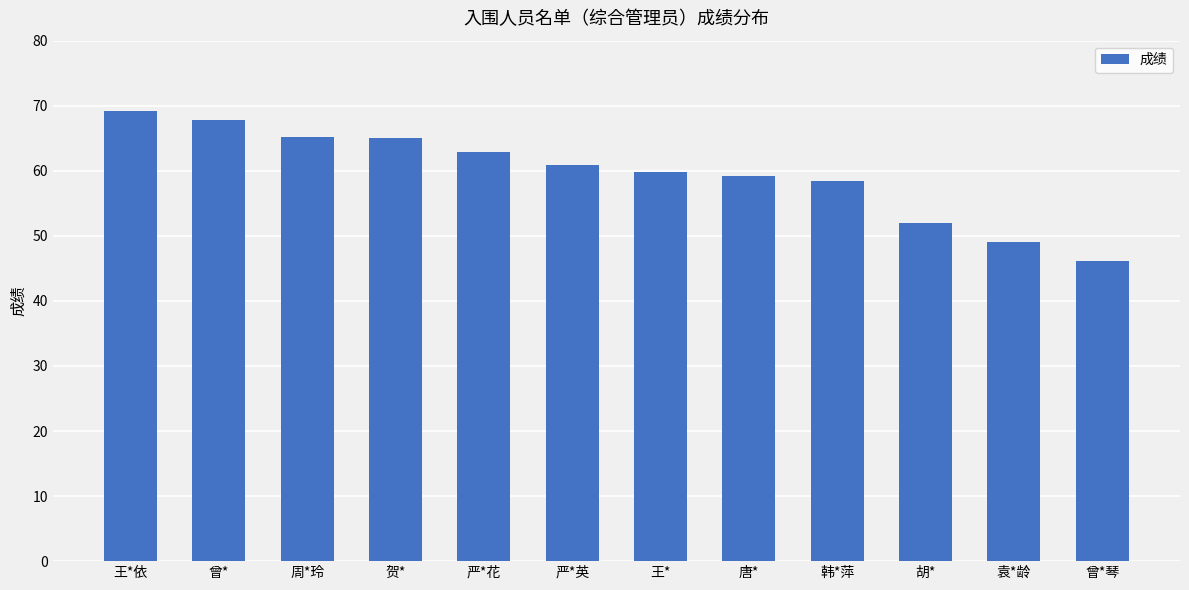

Which category has the highest value across all series?

王*依